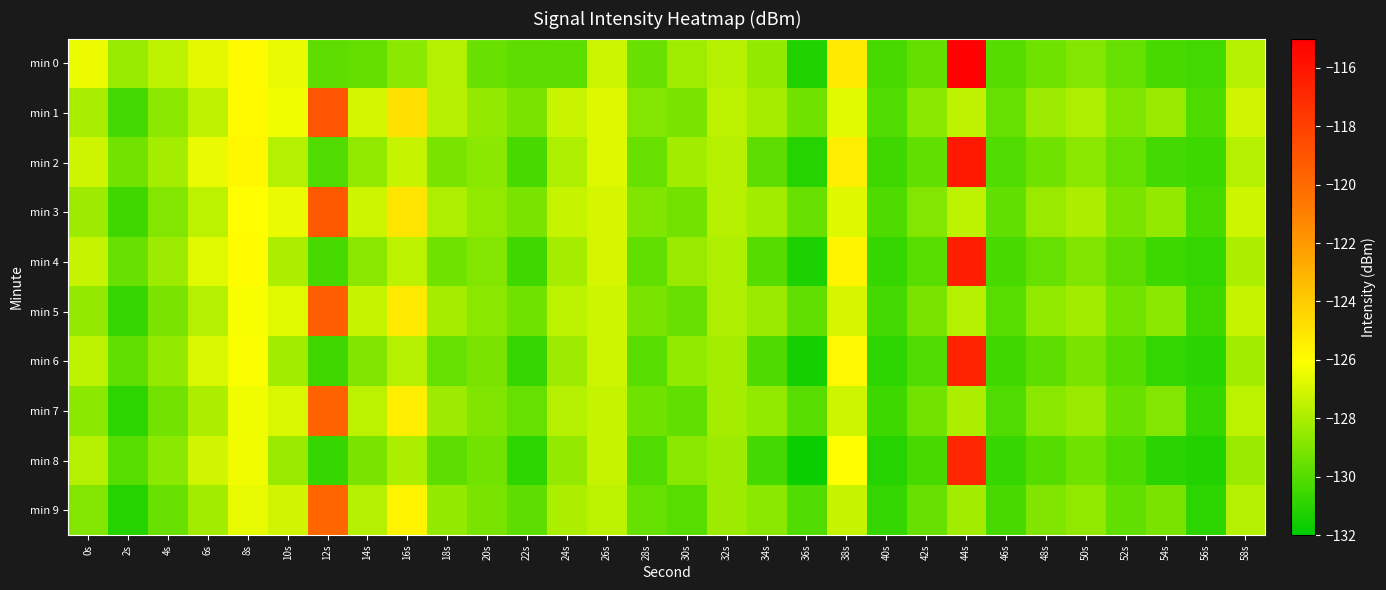

Reading left to right, transcribe all the data shown in this chart.

min 0: 0s=-126.4	2s=-128.5	4s=-127.6	6s=-126.6	8s=-125.9	10s=-126.5	12s=-129.8	14s=-129.7	16s=-128.7	18s=-127.8	20s=-129.5	22s=-129.8	24s=-129.8	26s=-127.3	28s=-129.5	30s=-128.2	32s=-127.8	34s=-128.5	36s=-131.3	38s=-125.2	40s=-130.3	42s=-129.6	44s=-115.1	46s=-129.9	48s=-129.4	50s=-128.9	52s=-129.6	54s=-130.3	56s=-130.5	58s=-127.8
min 1: 0s=-128.1	2s=-130.4	4s=-128.7	6s=-127.5	8s=-125.9	10s=-126.4	12s=-119.0	14s=-127.0	16s=-124.8	18s=-127.7	20s=-128.5	22s=-129.1	24s=-127.3	26s=-126.8	28s=-128.9	30s=-129.2	32s=-127.6	34s=-128.1	36s=-129.4	38s=-126.7	40s=-130.1	42s=-128.8	44s=-127.5	46s=-129.6	48s=-128.3	50s=-127.9	52s=-129.0	54s=-128.4	56s=-130.2	58s=-127.1
min 2: 0s=-127.2	2s=-129.3	4s=-128.1	6s=-126.5	8s=-125.7	10s=-127.8	12s=-130.1	14s=-128.6	16s=-127.4	18s=-129.2	20s=-128.7	22s=-130.3	24s=-127.9	26s=-126.8	28s=-129.5	30s=-128.2	32s=-127.7	34s=-129.8	36s=-131.1	38s=-125.4	40s=-130.5	42s=-129.7	44s=-116.2	46s=-130.1	48s=-129.4	50s=-128.8	52s=-129.6	54s=-130.4	56s=-130.6	58s=-127.8
min 3: 0s=-128.3	2s=-130.5	4s=-128.9	6s=-127.6	8s=-126.0	10s=-126.5	12s=-119.2	14s=-127.2	16s=-125.0	18s=-127.9	20s=-128.6	22s=-129.2	24s=-127.4	26s=-127.0	28s=-129.0	30s=-129.3	32s=-127.7	34s=-128.2	36s=-129.5	38s=-126.8	40s=-130.2	42s=-128.9	44s=-127.6	46s=-129.7	48s=-128.4	50s=-128.0	52s=-129.1	54s=-128.5	56s=-130.3	58s=-127.2
min 4: 0s=-127.4	2s=-129.5	4s=-128.3	6s=-126.7	8s=-125.9	10s=-128.0	12s=-130.3	14s=-128.8	16s=-127.6	18s=-129.4	20s=-128.9	22s=-130.5	24s=-128.1	26s=-127.0	28s=-129.7	30s=-128.4	32s=-127.9	34s=-130.0	36s=-131.3	38s=-125.6	40s=-130.7	42s=-129.9	44s=-116.4	46s=-130.3	48s=-129.6	50s=-129.0	52s=-129.8	54s=-130.6	56s=-130.8	58s=-128.0
min 5: 0s=-128.5	2s=-130.7	4s=-129.1	6s=-127.8	8s=-126.2	10s=-126.7	12s=-119.4	14s=-127.4	16s=-125.2	18s=-128.1	20s=-128.8	22s=-129.4	24s=-127.6	26s=-127.2	28s=-129.2	30s=-129.5	32s=-127.9	34s=-128.4	36s=-129.7	38s=-127.0	40s=-130.4	42s=-129.1	44s=-127.8	46s=-129.9	48s=-128.6	50s=-128.2	52s=-129.3	54s=-128.7	56s=-130.5	58s=-127.4
min 6: 0s=-127.6	2s=-129.7	4s=-128.5	6s=-126.9	8s=-126.1	10s=-128.2	12s=-130.5	14s=-129.0	16s=-127.8	18s=-129.6	20s=-129.1	22s=-130.7	24s=-128.3	26s=-127.2	28s=-129.9	30s=-128.6	32s=-128.1	34s=-130.2	36s=-131.5	38s=-125.8	40s=-130.9	42s=-130.1	44s=-116.6	46s=-130.5	48s=-129.8	50s=-129.2	52s=-130.0	54s=-130.8	56s=-131.0	58s=-128.2
min 7: 0s=-128.7	2s=-130.9	4s=-129.3	6s=-128.0	8s=-126.4	10s=-126.9	12s=-119.6	14s=-127.6	16s=-125.4	18s=-128.3	20s=-129.0	22s=-129.6	24s=-127.8	26s=-127.4	28s=-129.4	30s=-129.7	32s=-128.1	34s=-128.6	36s=-129.9	38s=-127.2	40s=-130.6	42s=-129.3	44s=-128.0	46s=-130.1	48s=-128.8	50s=-128.4	52s=-129.5	54s=-128.9	56s=-130.7	58s=-127.6
min 8: 0s=-127.8	2s=-129.9	4s=-128.7	6s=-127.1	8s=-126.3	10s=-128.4	12s=-130.7	14s=-129.2	16s=-128.0	18s=-129.8	20s=-129.3	22s=-130.9	24s=-128.5	26s=-127.4	28s=-130.1	30s=-128.8	32s=-128.3	34s=-130.4	36s=-131.7	38s=-126.0	40s=-131.1	42s=-130.3	44s=-116.8	46s=-130.7	48s=-130.0	50s=-129.4	52s=-130.2	54s=-131.0	56s=-131.2	58s=-128.4
min 9: 0s=-128.9	2s=-131.1	4s=-129.5	6s=-128.2	8s=-126.6	10s=-127.1	12s=-119.8	14s=-127.8	16s=-125.6	18s=-128.5	20s=-129.2	22s=-129.8	24s=-128.0	26s=-127.6	28s=-129.6	30s=-129.9	32s=-128.3	34s=-128.8	36s=-130.1	38s=-127.4	40s=-130.8	42s=-129.5	44s=-128.2	46s=-130.3	48s=-129.0	50s=-128.6	52s=-129.7	54s=-129.1	56s=-130.9	58s=-127.8